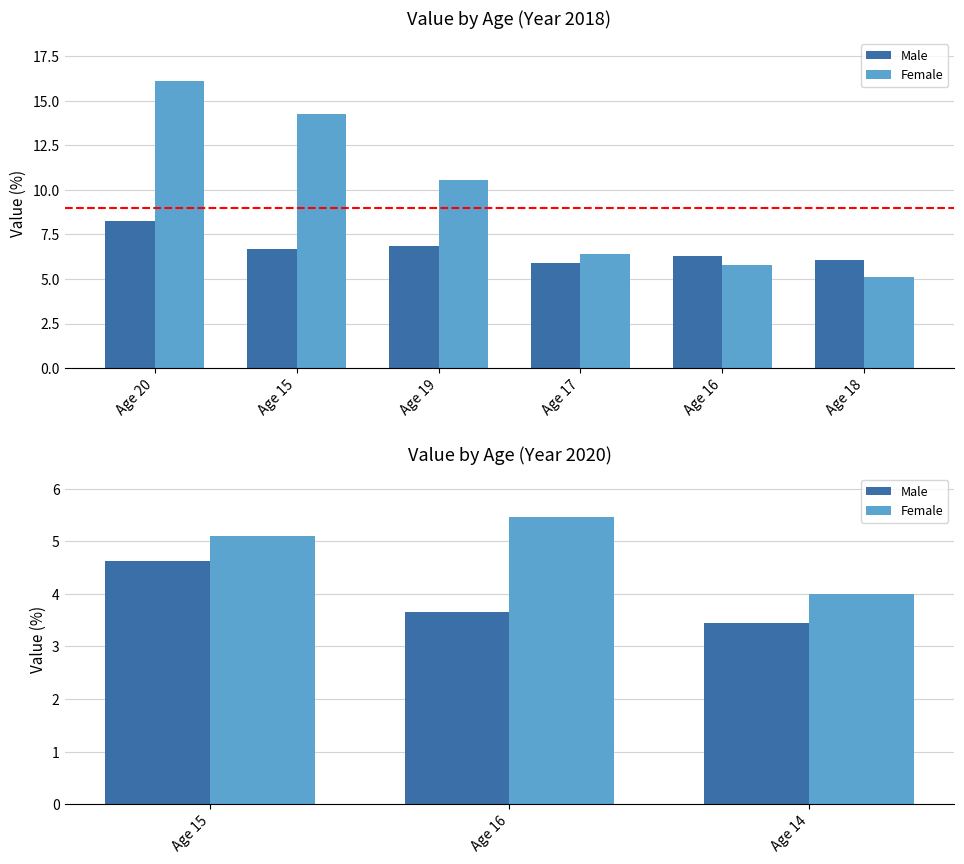

List the series in order of their overall mean, lowest first.

Male, Female